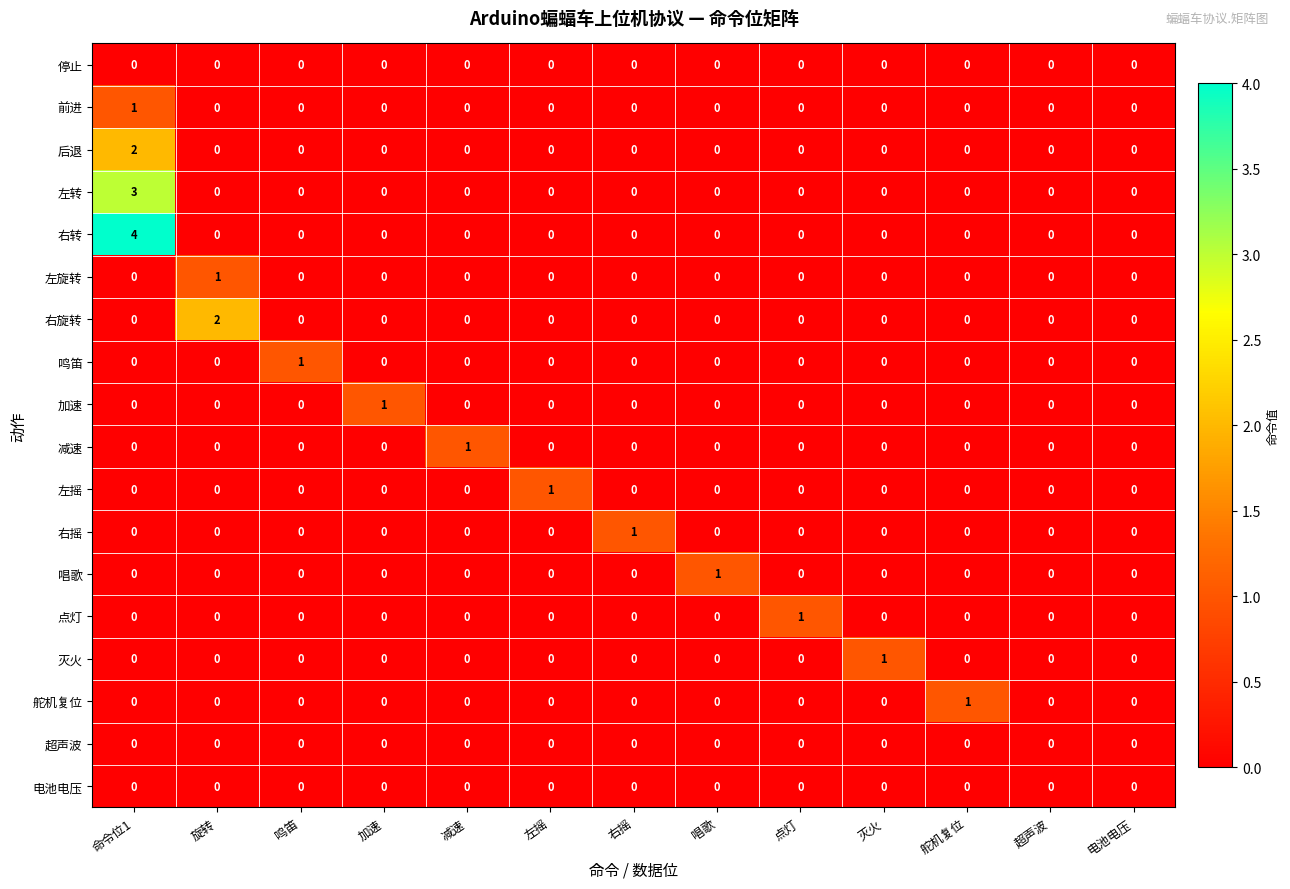

What is the difference between the highest and lowest values at 右摇?

1